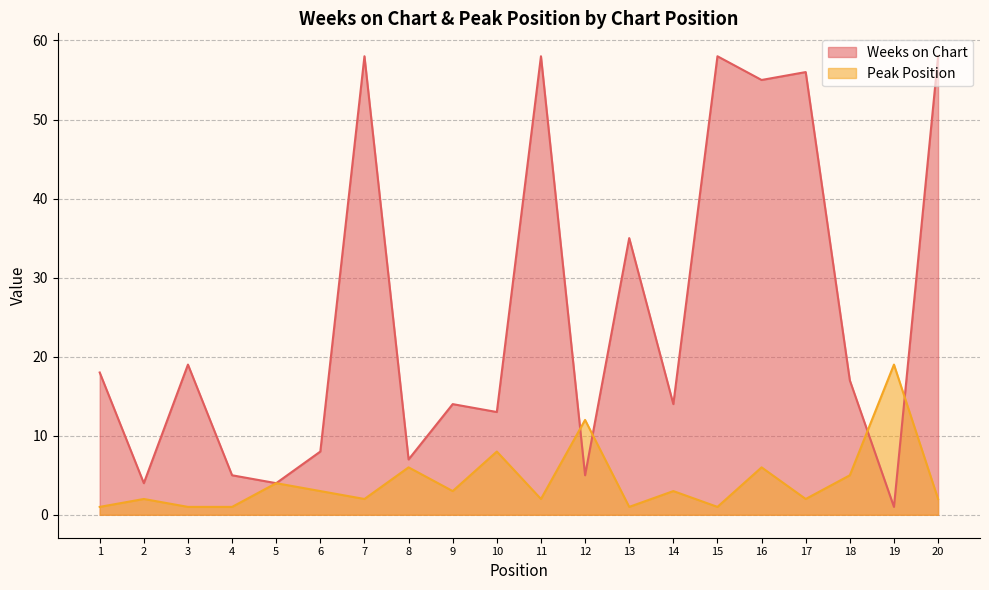

After their last crossing, which series has the higher values: Weeks on Chart or Peak Position?

Weeks on Chart